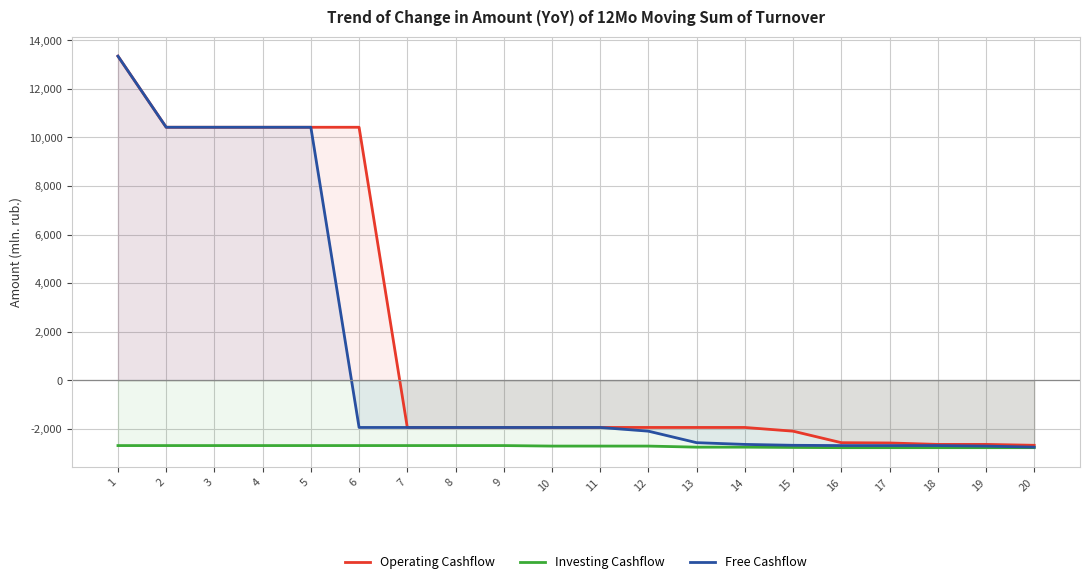

Between 2 and 11, which series saw the biggest shift?

Operating Cashflow